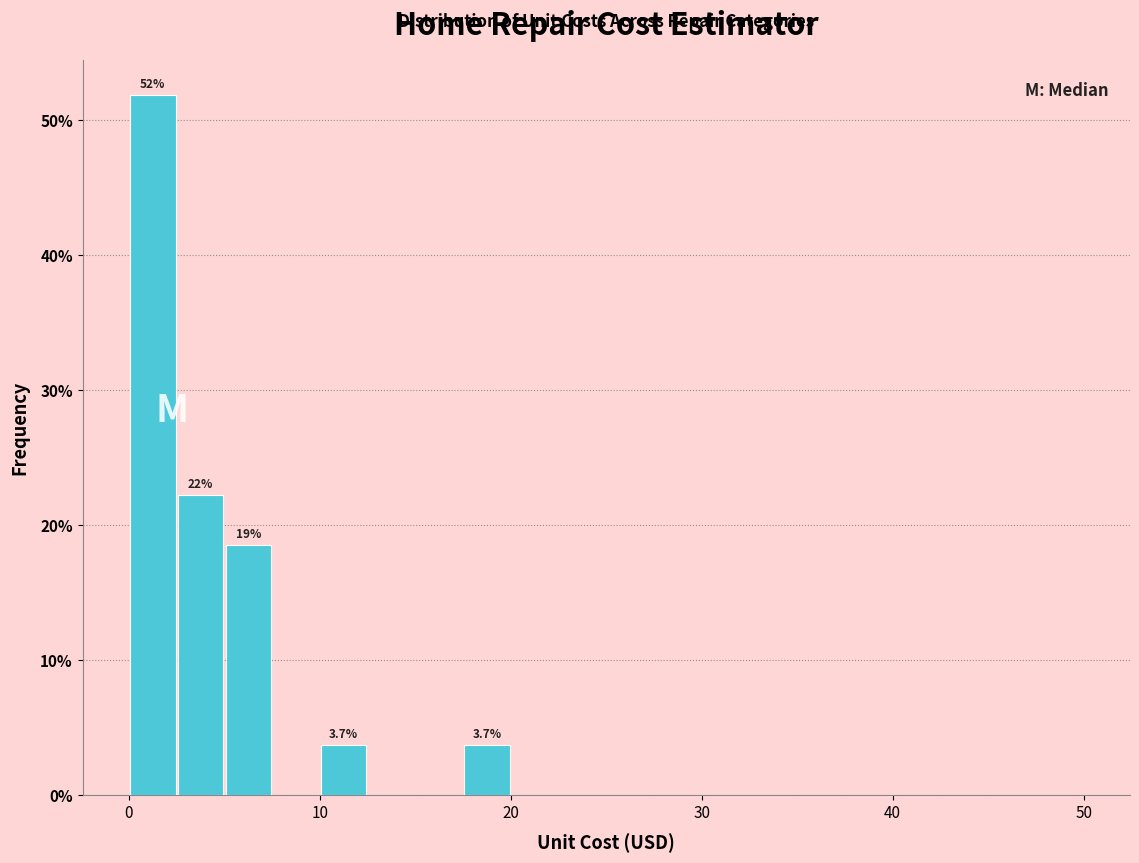

Around what value on the x-axis is the tallest bar? Give the approximate position of its centre, as read against the axis.

1